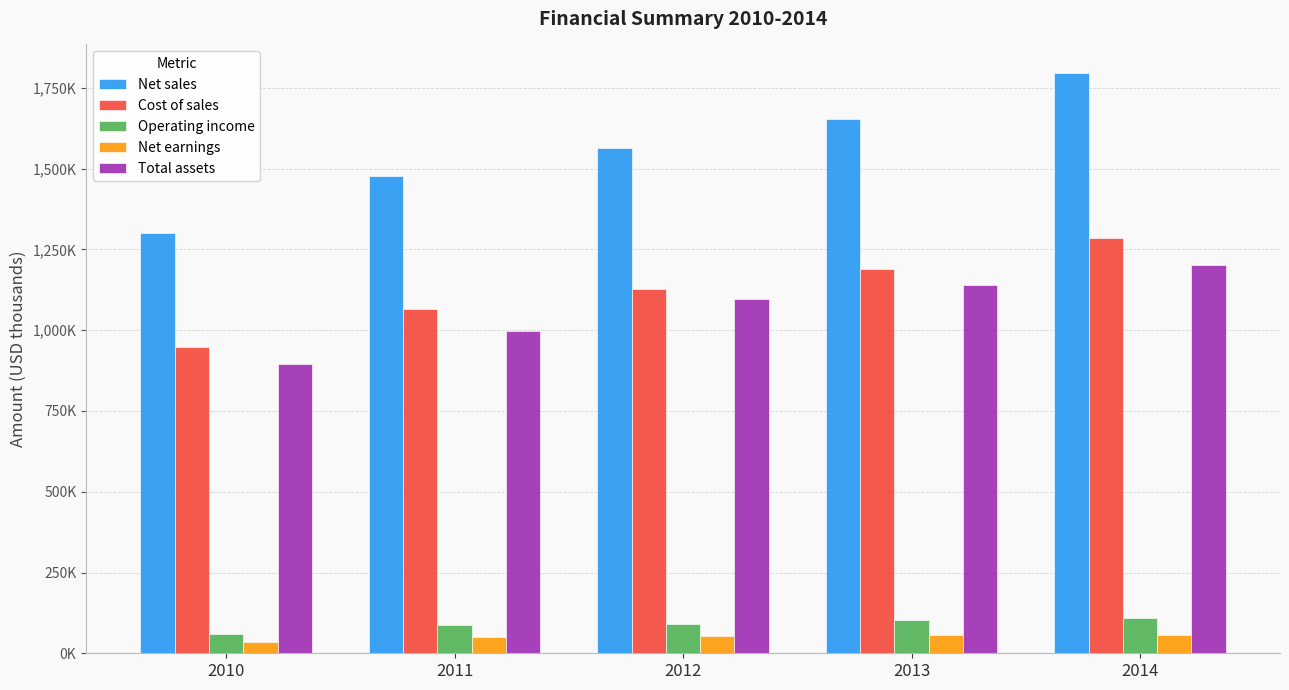

At which label does Cost of sales reach its peak?

2014